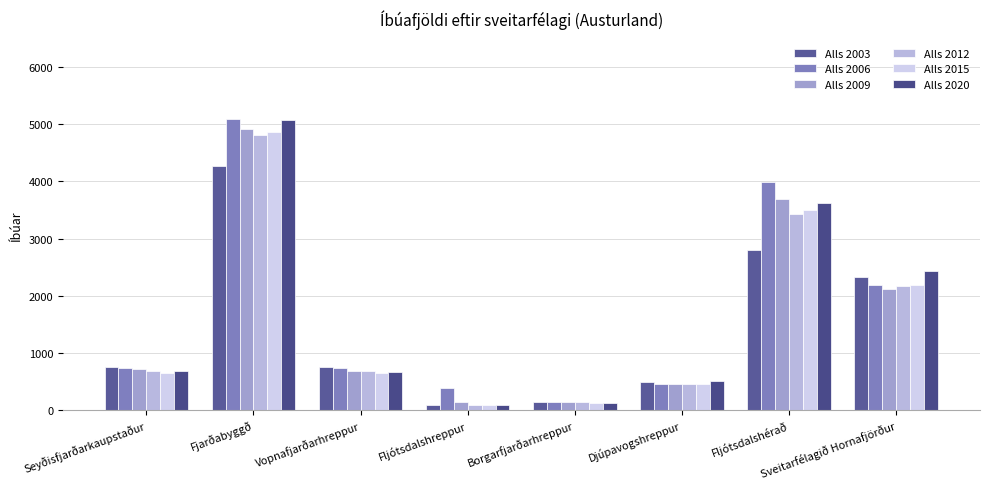

What is the difference between the highest and lowest values at Seyðisfjarðarkaupstaður?

99